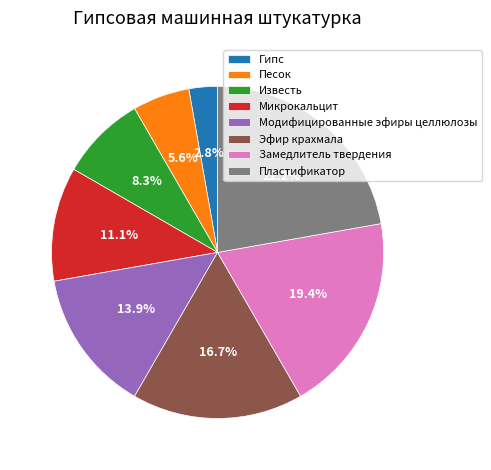

Does any single category account for the majority?

No